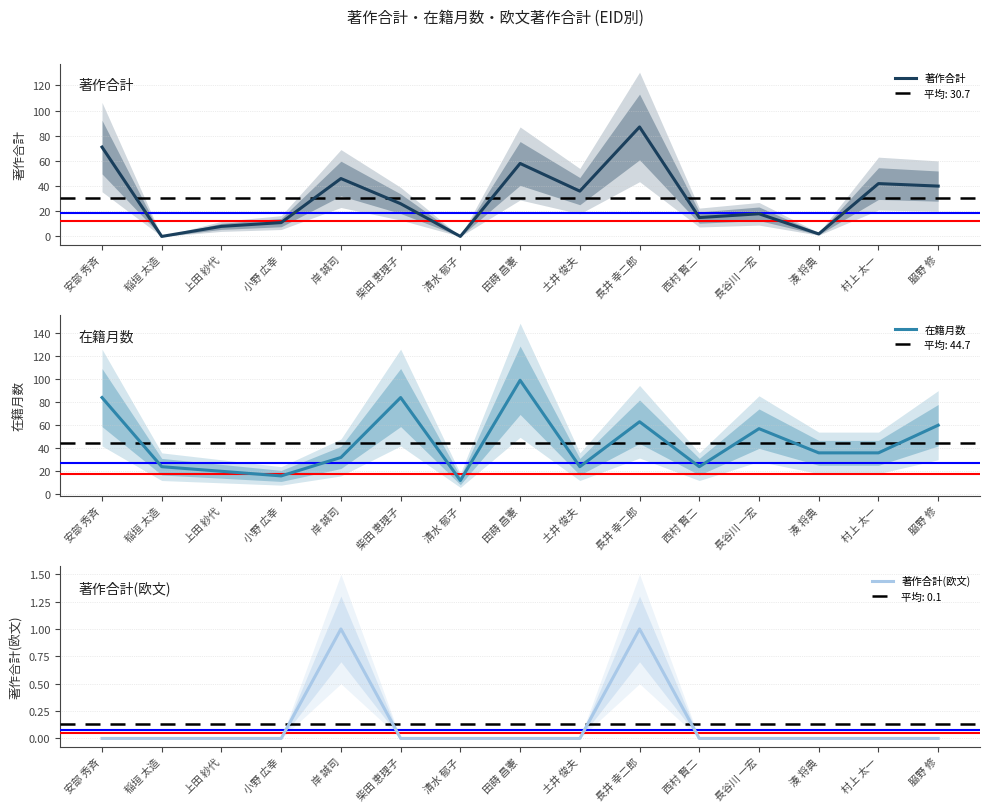

What is the difference between the maximum and second lowest values in the 著作合計(欧文) series?

1